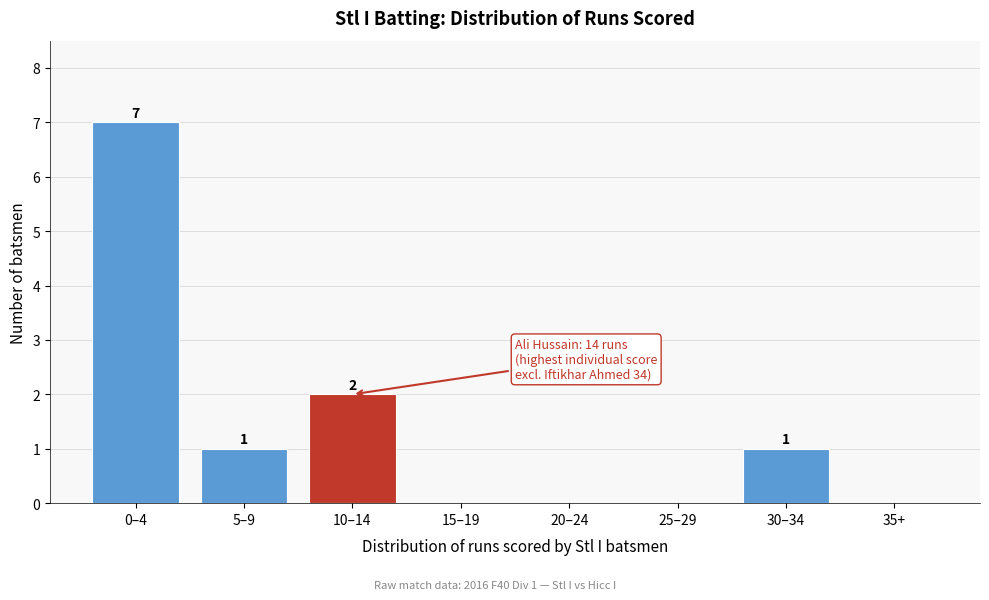

Reading right to left, what are all the values shown in this chart?

35+=0	30–34=1	25–29=0	20–24=0	15–19=0	10–14=2	5–9=1	0–4=7